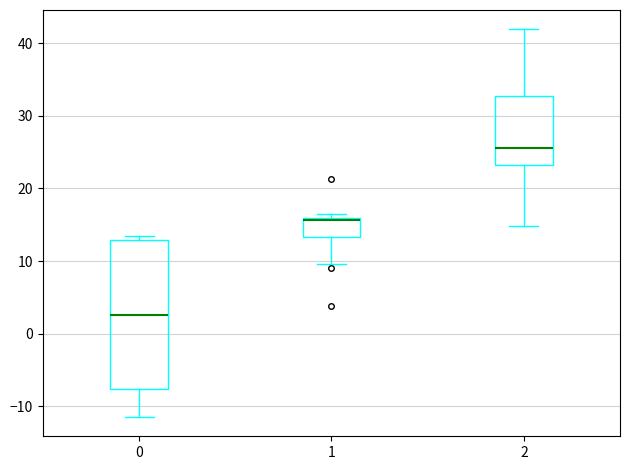

Reading left to right, read every box against the y-axis: the position of its median line, the range the box covers, and the ends of its whiskers. The values are not printed on the chart, so give them approximately, as read against the axis.

0: median 3, box -8 to 13, whiskers -11 to 14
1: median 16 (just below the box's upper edge), box 13 to 16, whiskers 10 to 16 (just above the box's upper edge)
2: median 26, box 23 to 33, whiskers 15 to 42